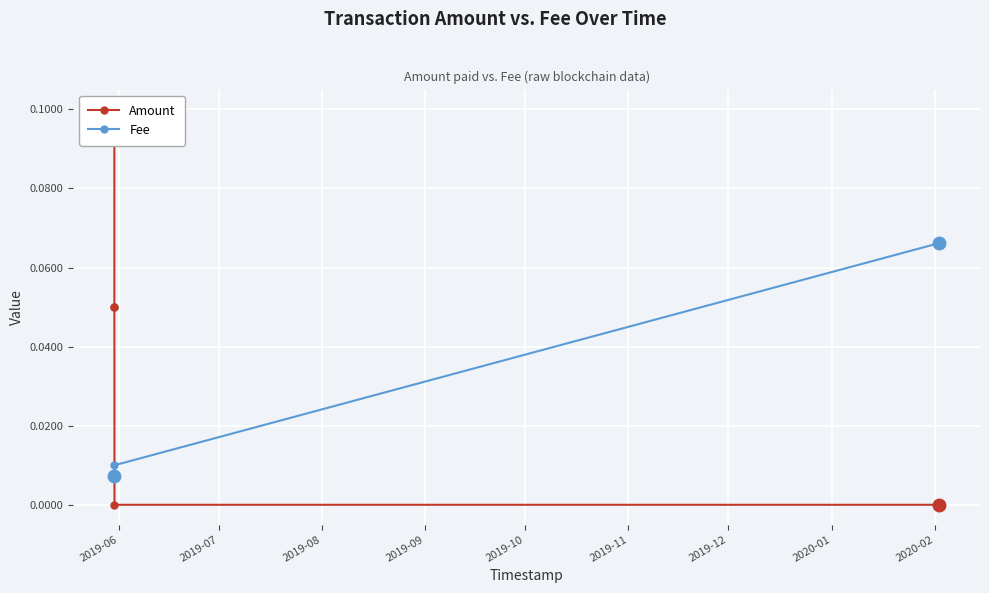

What are all the series names shown in the legend?

Amount, Fee